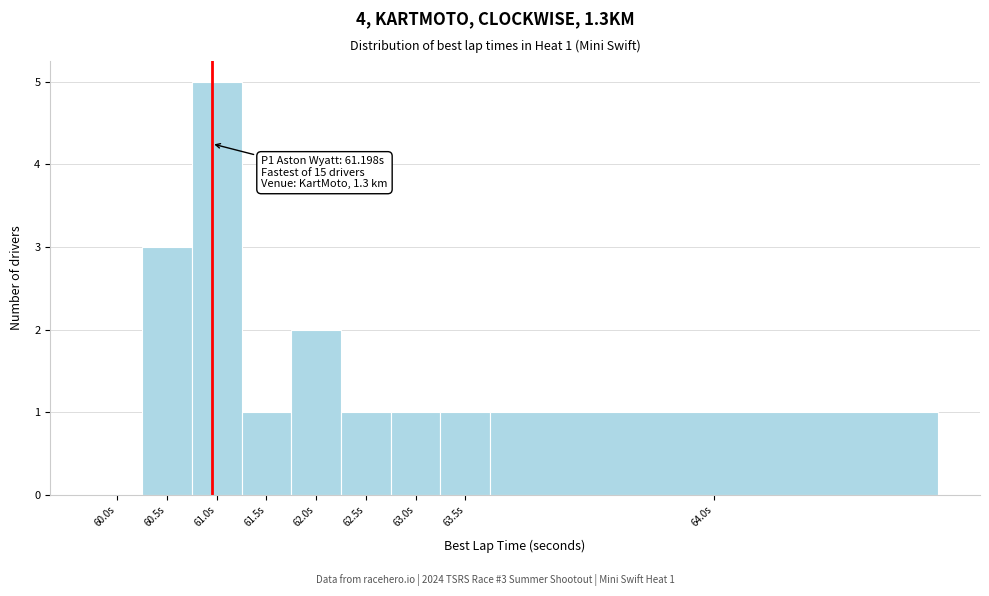

Reading left to right, what are all the values shown in this chart?

60.0s=0	60.5s=3	61.0s=5	61.5s=1	62.0s=2	62.5s=1	63.0s=1	63.5s=1	64.0s=1